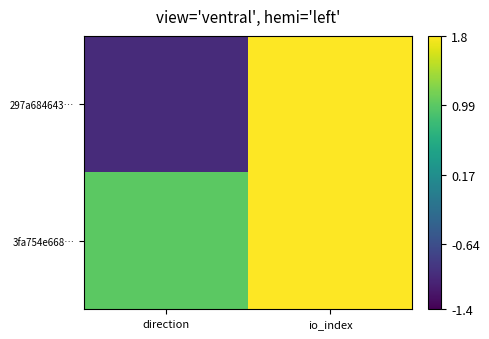

Rank the series by their average value, from lowest to highest.

3fa754e668…, 297a684643…